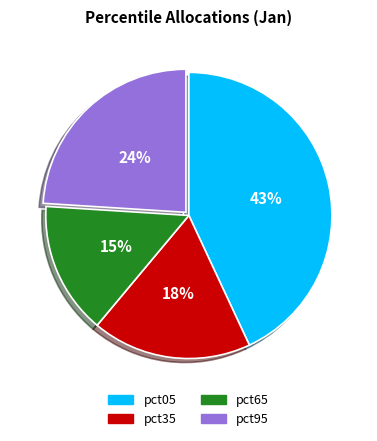

To the nearest percent, what is the difference between the largest and smallest slice percentages?

28%